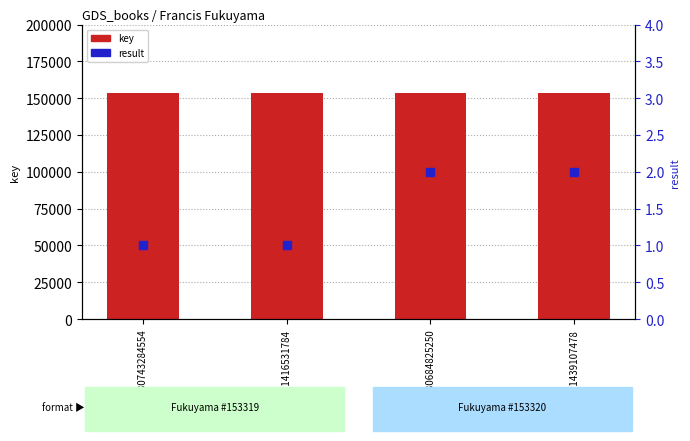

Which series has the largest Y range (max minus min)?

key